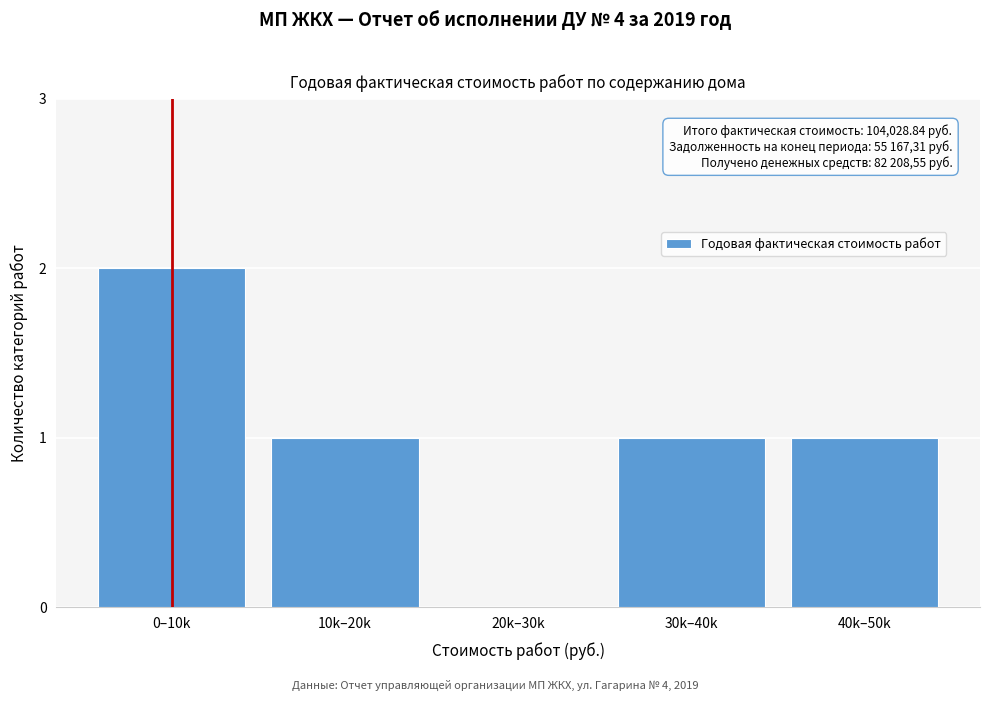

Reading right to left, transcribe all the data shown in this chart.

40k–50k=1	30k–40k=1	20k–30k=0	10k–20k=1	0–10k=2